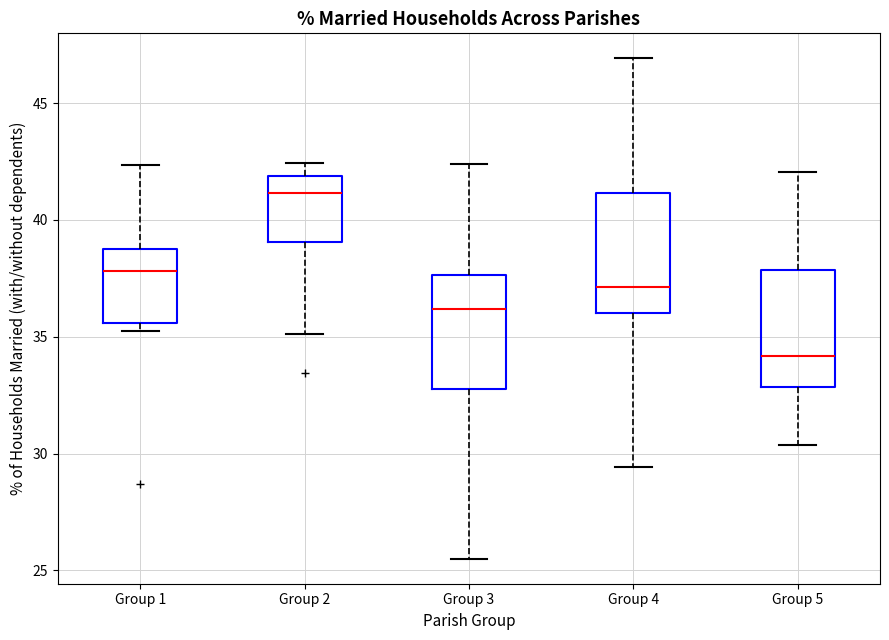

Reading left to right, transcribe this box plot: for each box, give where its median line is, the range the box spans, and where its two whiskers end, as read against the y-axis. The values are not printed on the chart, so give them approximately, as read against the axis.

Group 1: median 38.0, box 35.5 to 39.0, whiskers 35.0 to 42.5
Group 2: median 41.0, box 39.0 to 42.0, whiskers 35.0 to 42.5
Group 3: median 36.0, box 33.0 to 37.5, whiskers 25.5 to 42.5
Group 4: median 37.0, box 36.0 to 41.0, whiskers 29.5 to 47.0
Group 5: median 34.0, box 33.0 to 38.0, whiskers 30.5 to 42.0